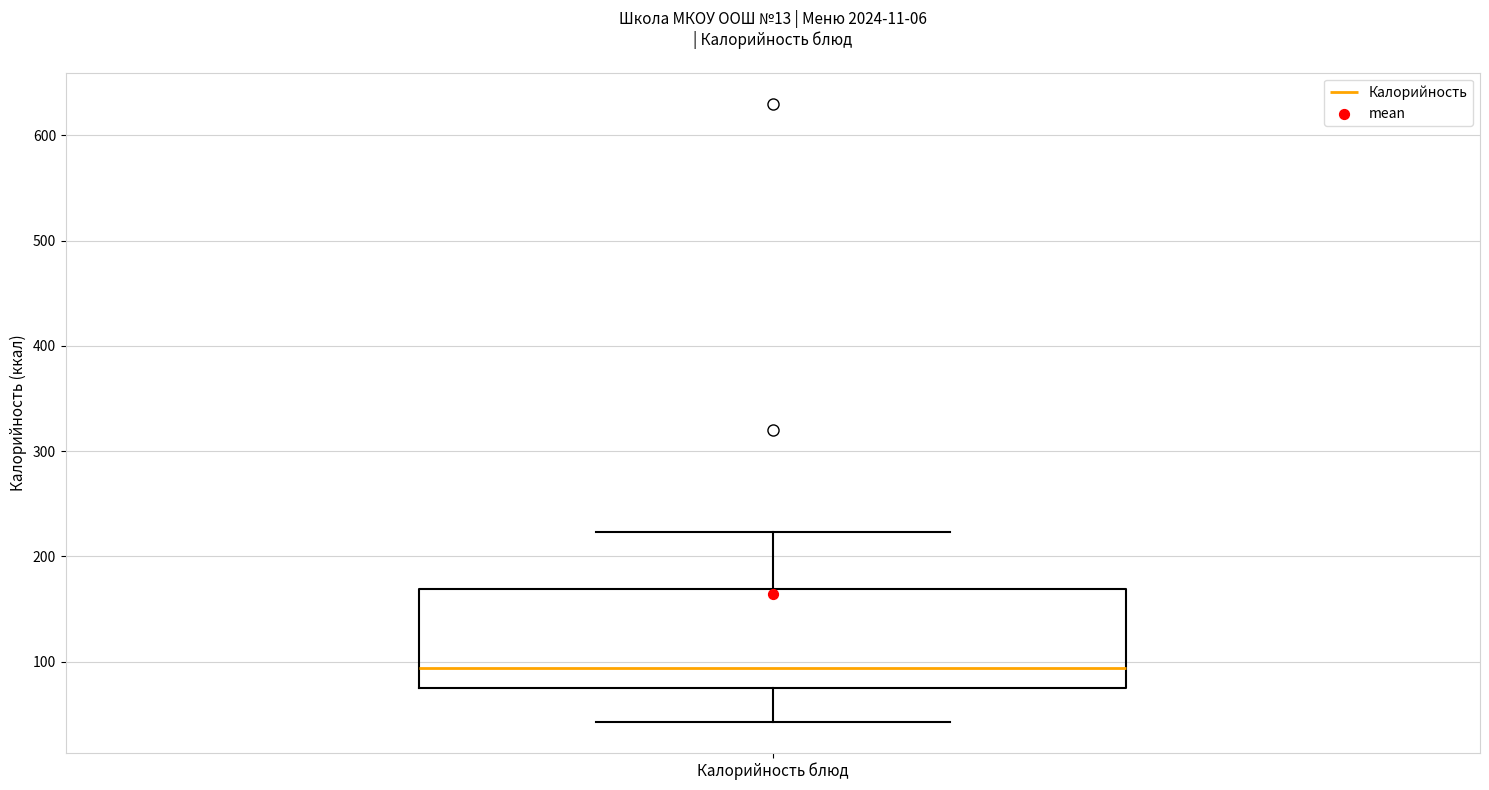

Read this box plot against the y-axis: the position of the median line, the range covered by the box, and the ends of both whiskers. The values are not printed on the chart, so give them approximately, as read against the axis.

median 90, box 80 to 170, whiskers 40 to 220